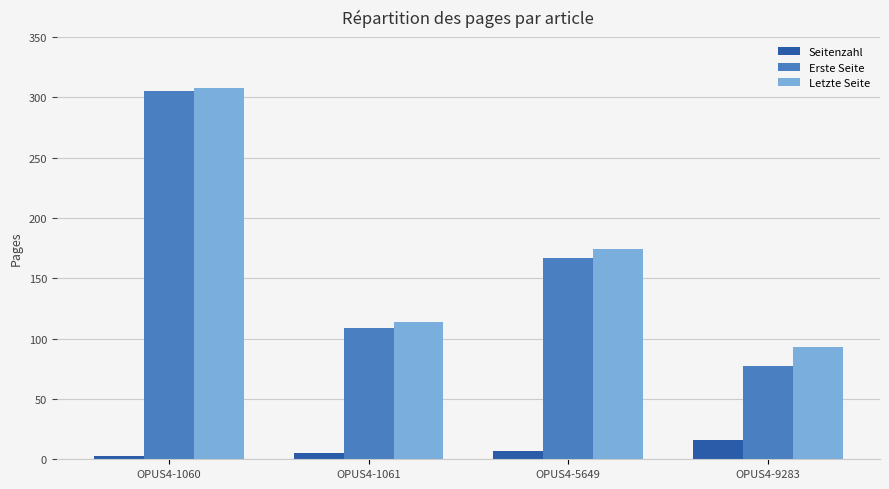

What is the value of the Erste Seite bar at the 4th from the left?

77